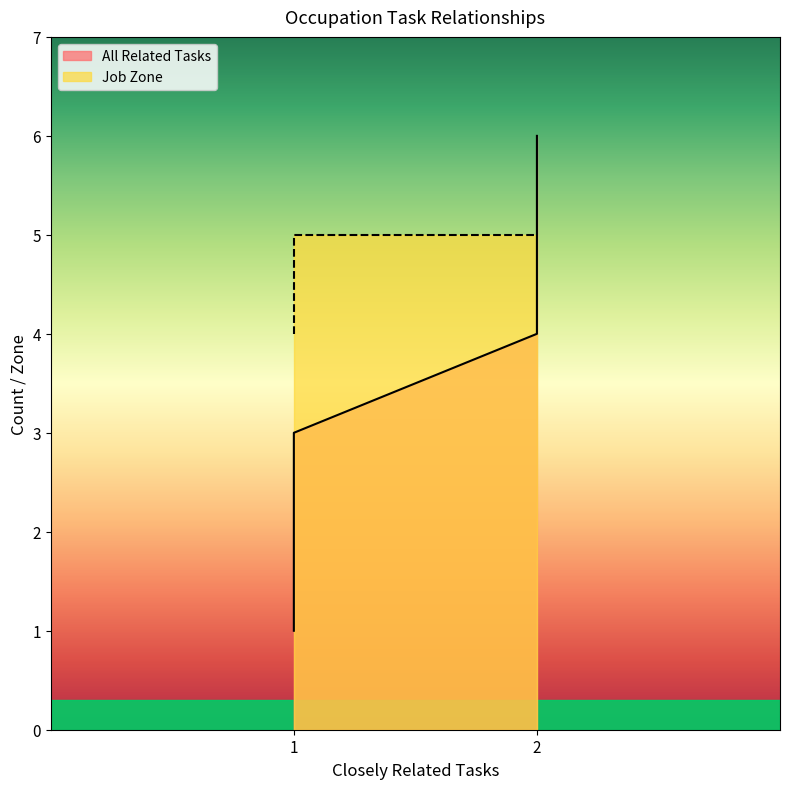

Which series has the widest spread of values?

All Related Tasks